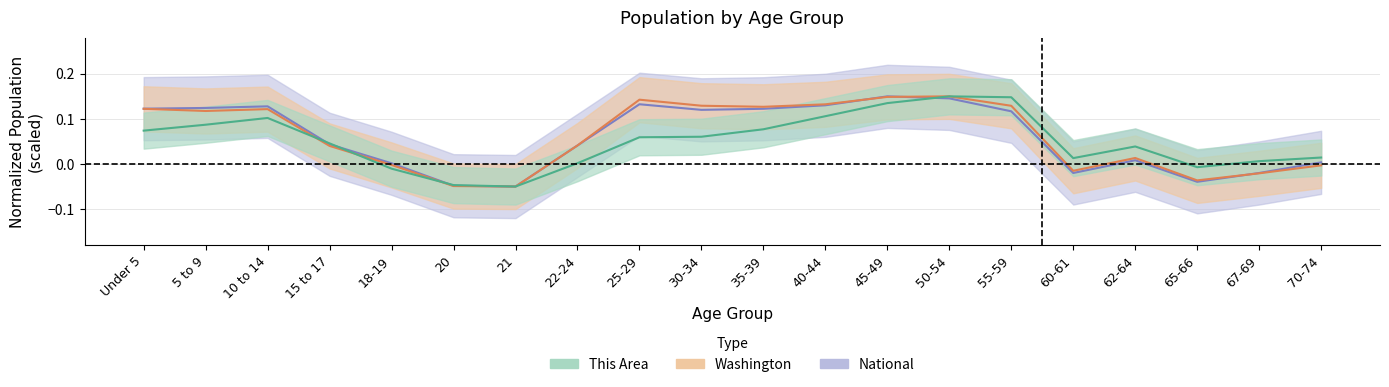

Reading left to right, extract all data points from this chart.

This Area: 0.1	0.1	0.1	0.0	-0.0	-0.0	-0.1	0.0	0.1	0.1	0.1	0.1	0.1	0.2	0.1	0.0	0.0	-0.0	0.0	0.0
Washington: 0.1	0.1	0.1	0.0	-0.0	-0.0	-0.1	0.0	0.1	0.1	0.1	0.1	0.1	0.2	0.1	-0.0	0.0	-0.0	-0.0	-0.0
National: 0.1	0.1	0.1	0.0	0.0	-0.0	-0.1	0.0	0.1	0.1	0.1	0.1	0.2	0.1	0.1	-0.0	0.0	-0.0	-0.0	0.0